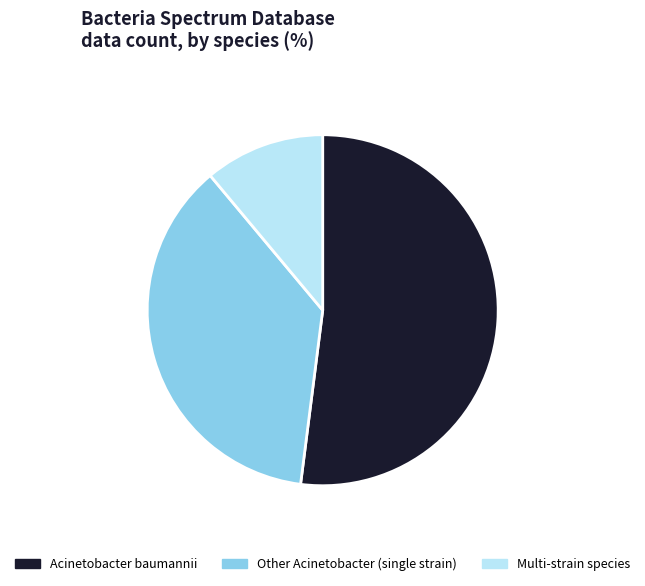

The Acinetobacter baumannii slice represents 58% of the pie. True or false?

False